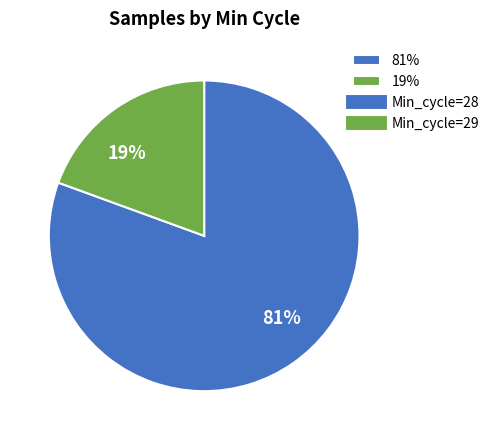

Is there a majority slice in this chart?

Yes